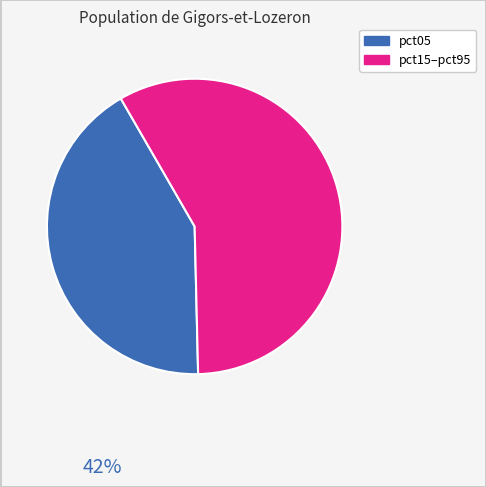

Is there a majority slice in this chart?

Yes